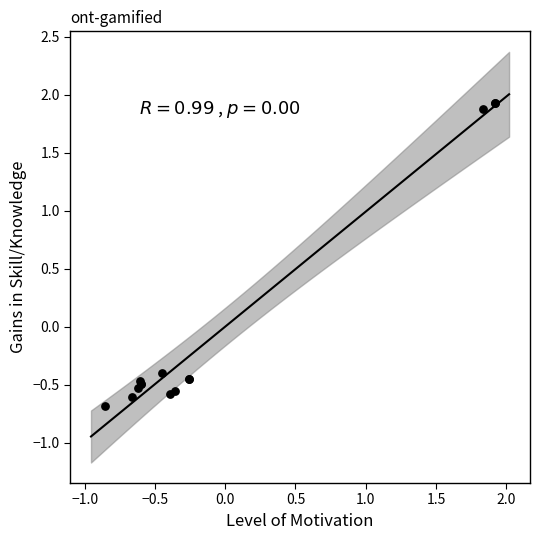

What Y value in the scatter plot is closest to 0?

-0.4